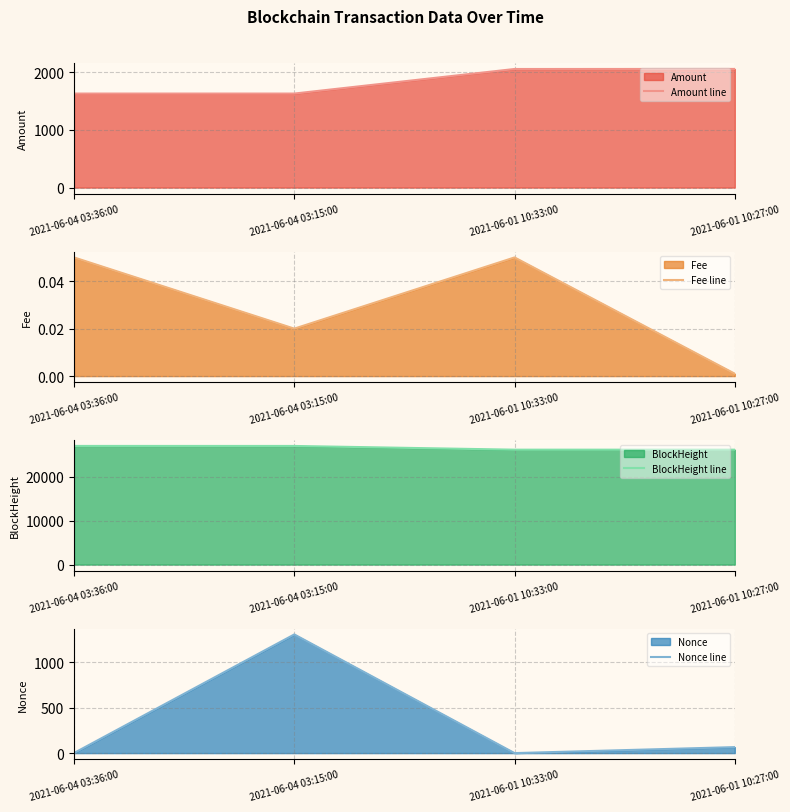

Reading left to right, extract all data points from this chart.

Amount line: 1629.2	1629.2	2054.8	2055.9
Fee line: 0.1	0.0	0.1	0.0
BlockHeight line: 27011.0	27006.0	26158.0	26157.0
Nonce line: 1.0	1309.0	0.0	66.0